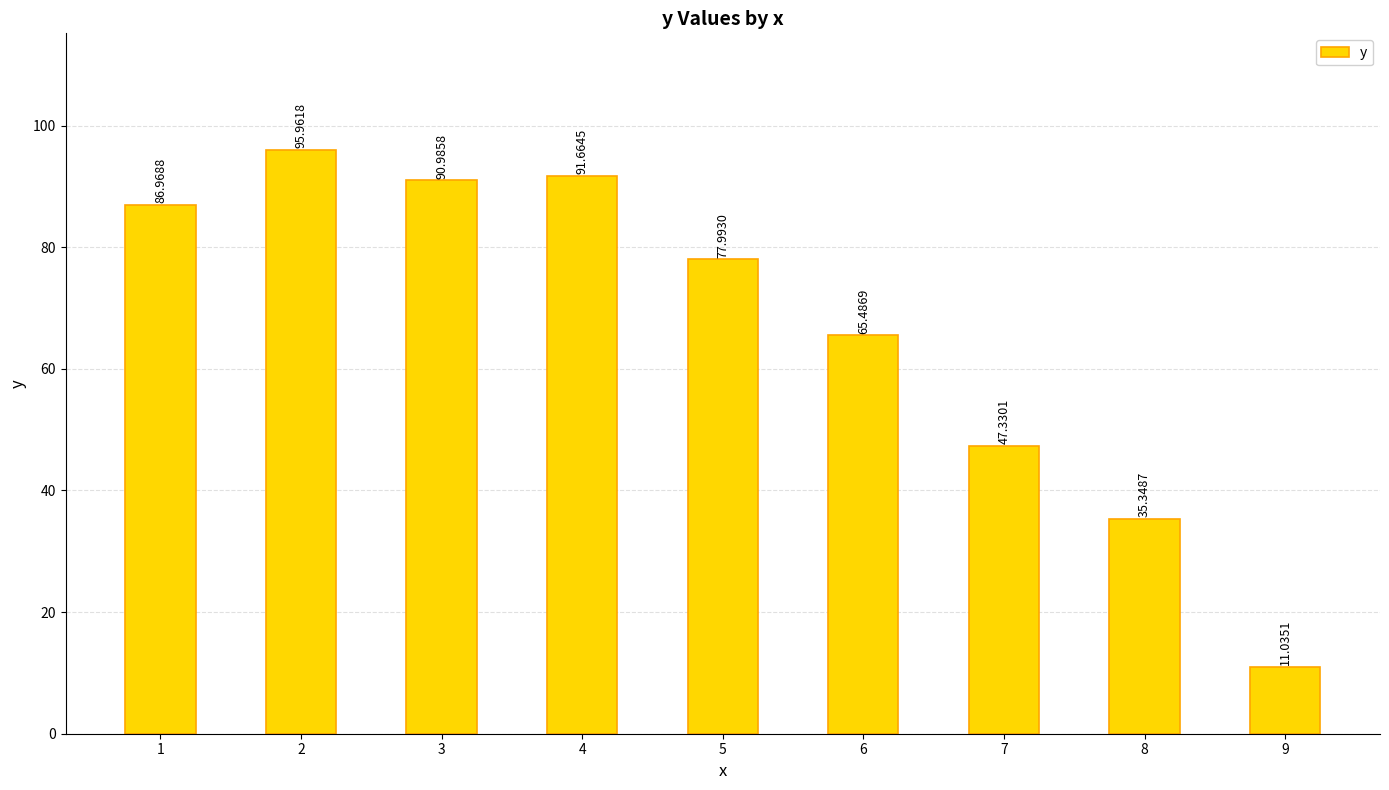

List the labels in order of value, largest first.

2, 4, 3, 1, 5, 6, 7, 8, 9